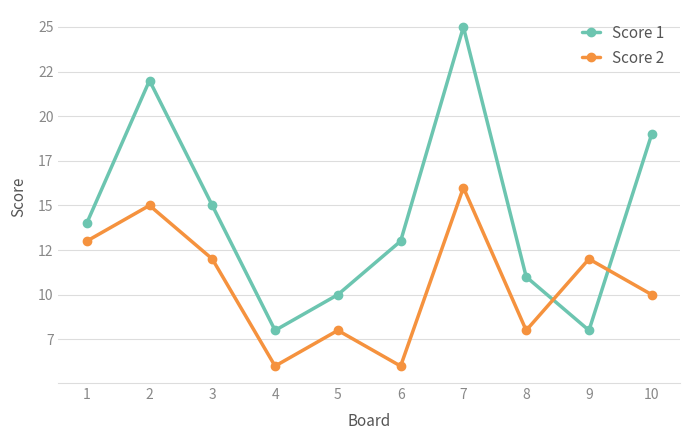

Rank the series by their average value, from lowest to highest.

Score 2, Score 1